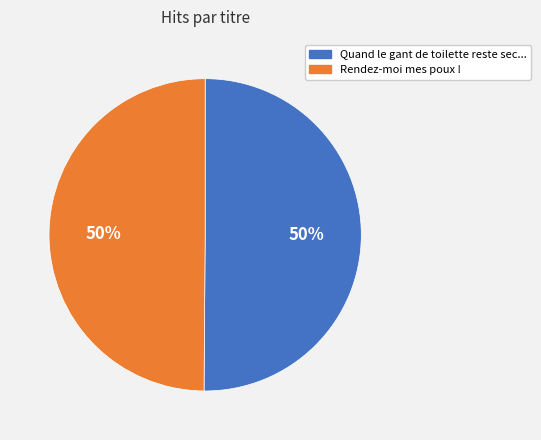

Approximately how many times larger is the value at Rendez-moi mes poux ! compared to Quand le gant de toilette reste sec...?

1.0